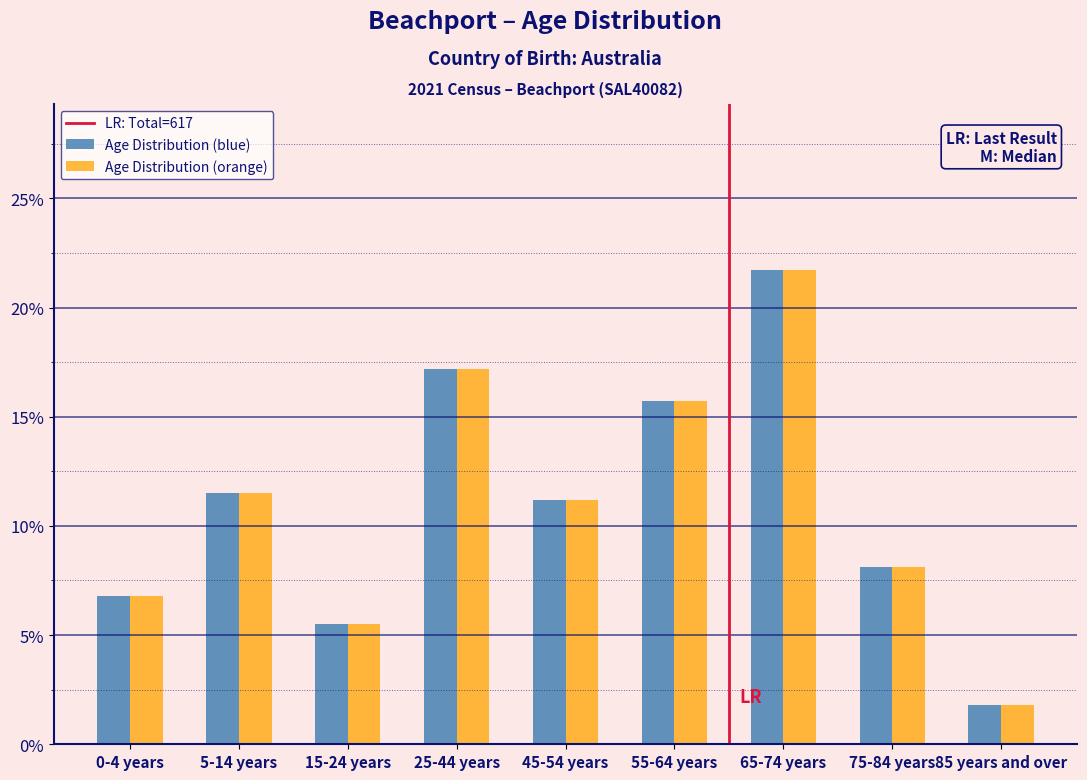

Reading left to right, list all the values displayed in this chart.

Age Distribution (blue): 0-4 years=6.8	5-14 years=11.5	15-24 years=5.5	25-44 years=17.2	45-54 years=11.2	55-64 years=15.7	65-74 years=21.7	75-84 years=8.1	85 years and over=1.8
Age Distribution (orange): 0-4 years=6.8	5-14 years=11.5	15-24 years=5.5	25-44 years=17.2	45-54 years=11.2	55-64 years=15.7	65-74 years=21.7	75-84 years=8.1	85 years and over=1.8